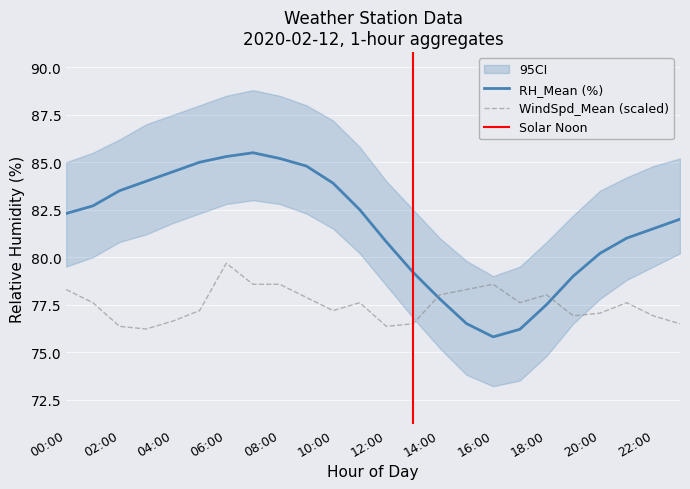

Which series ends up on top after the final intersection of WindSpd_Mean (scaled) and RH_Mean (%)?

RH_Mean (%)